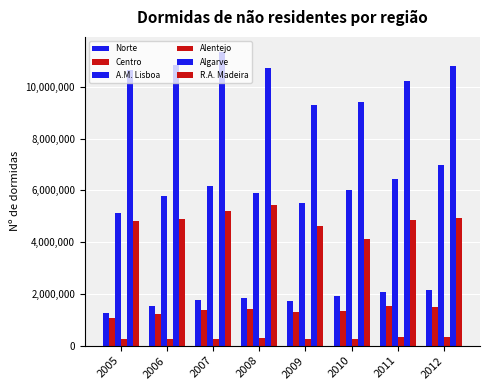

Which has a higher value, 2010 or 2008?

2010